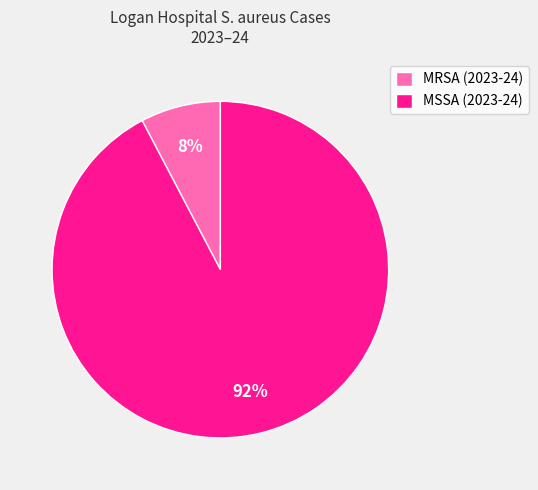

To the nearest percent, what is the average slice percentage?

50%